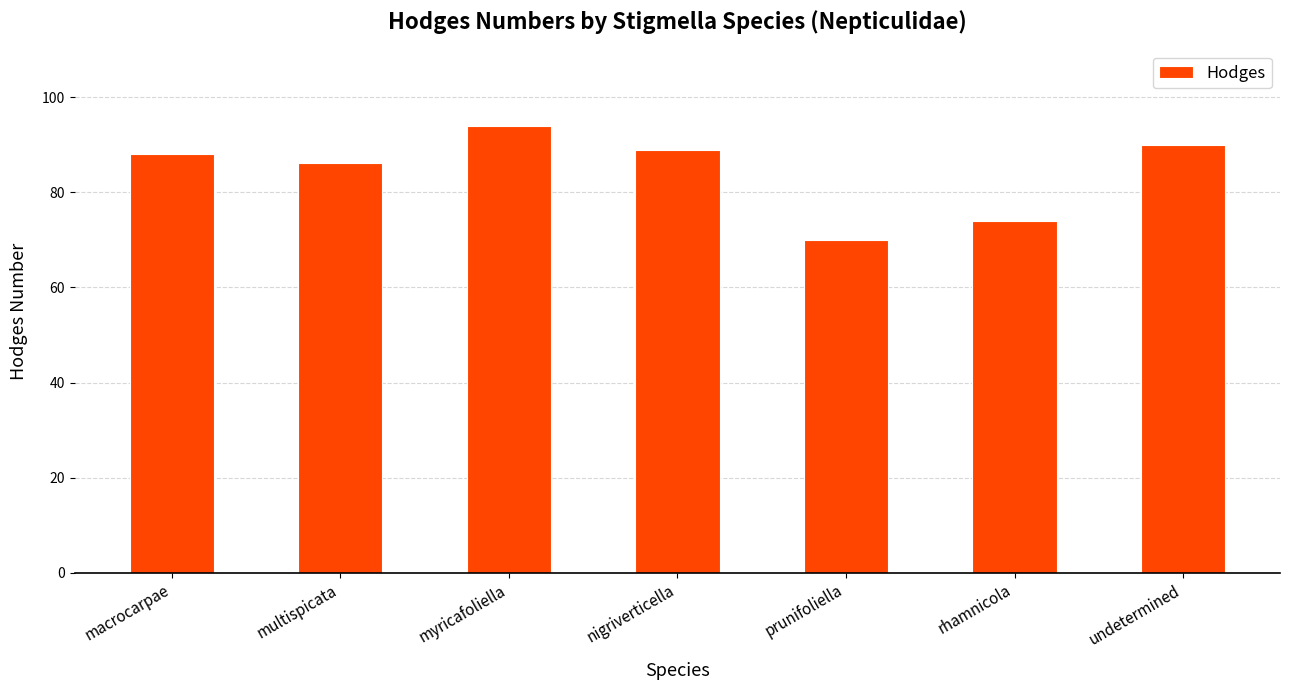

What is the value of the 7th bar from the left?

90.0